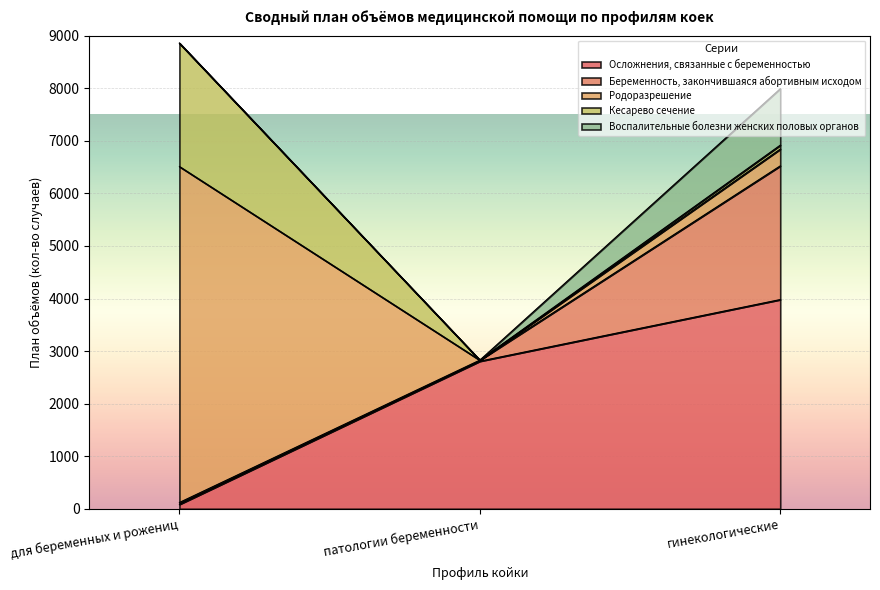

At how many categories does at least one series exceed 5936?

1